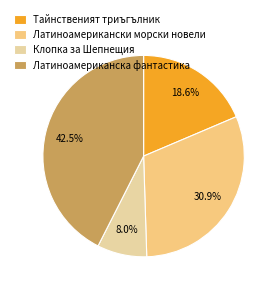

Does Тайнственият триъгълник represent more than half of the total?

No